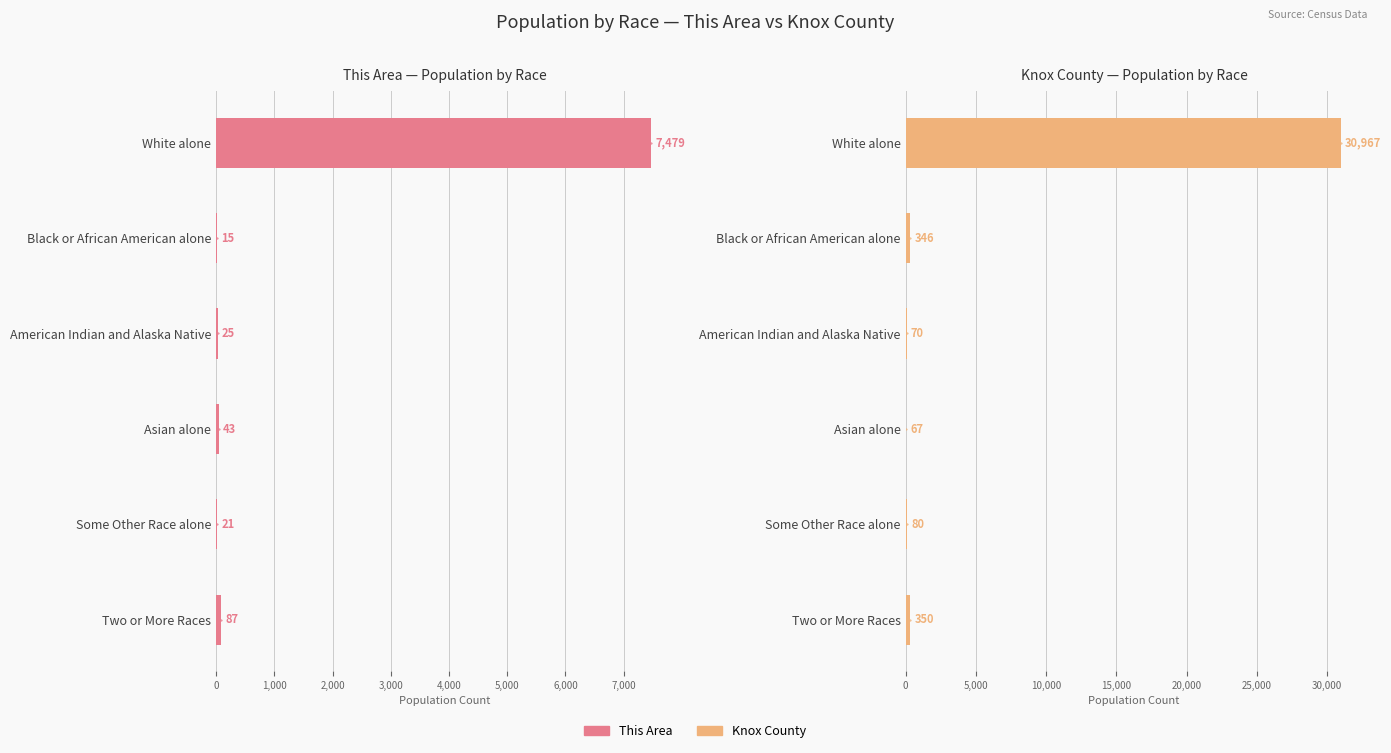

The Knox County series shows 513 at Black or African American alone. True or false?

False